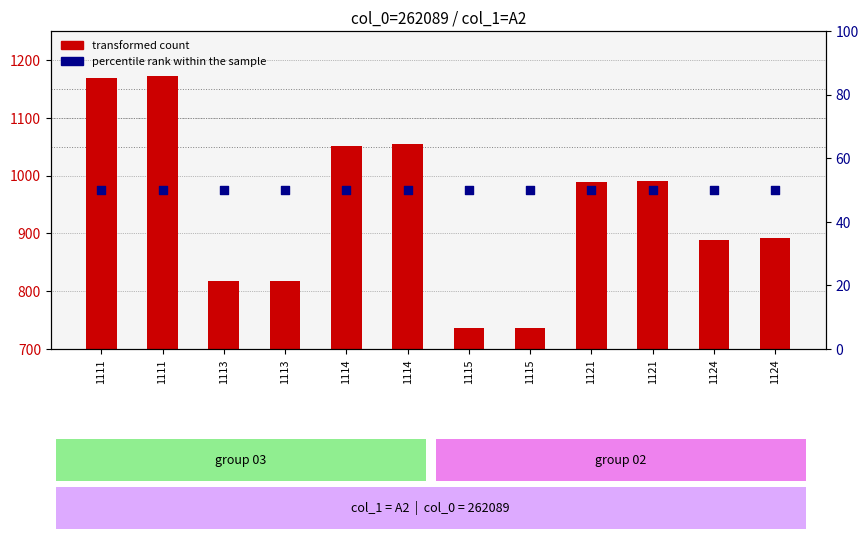

What are all the series names shown in the legend?

transformed count, percentile rank within the sample